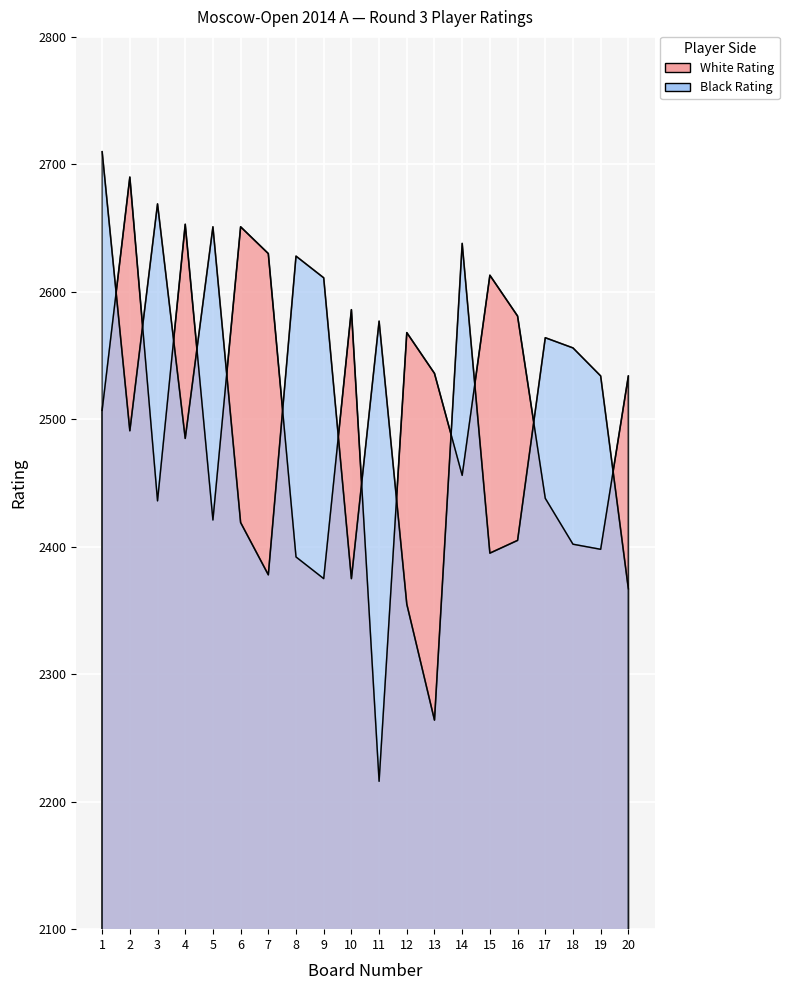

Is it true that Black Rating equals 3767 at 16?

False